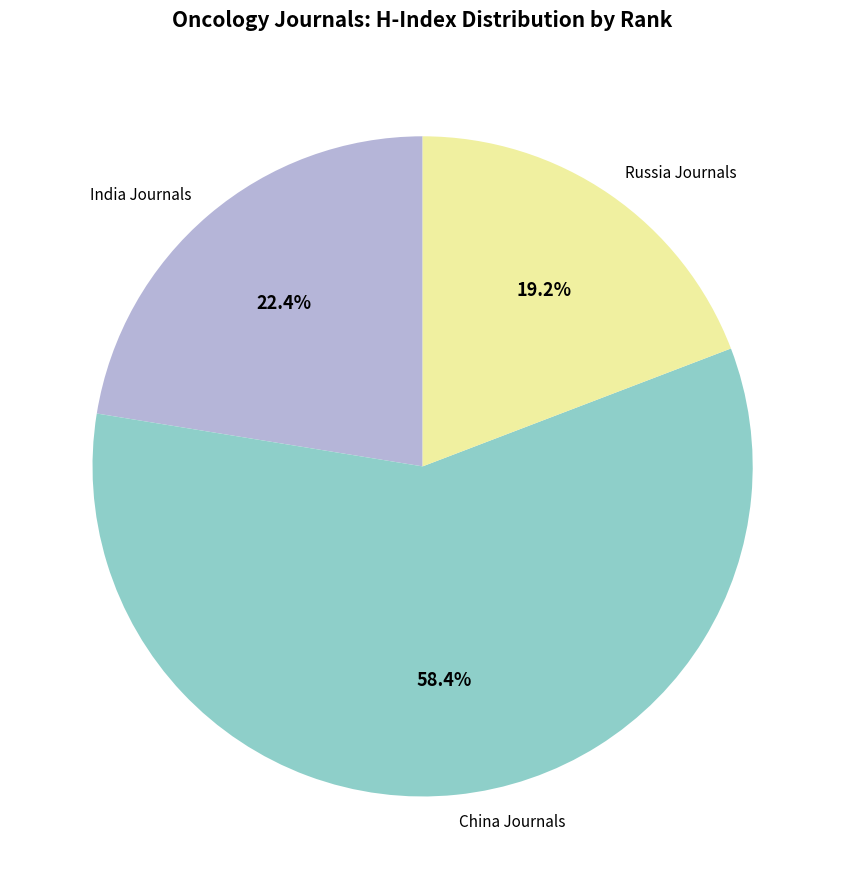

What is the ratio of the value at Russia Journals to the value at India Journals?

0.9